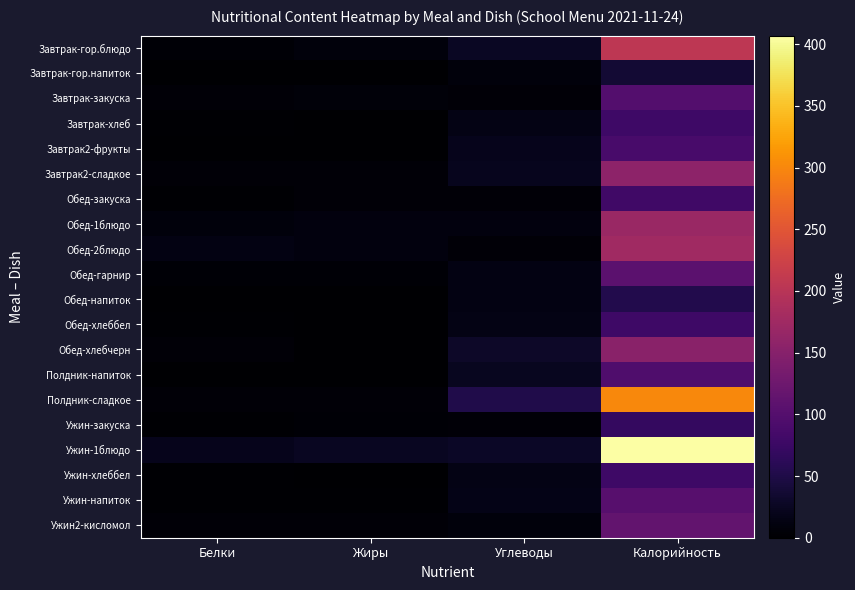

Between Углеводы and Жиры, which is larger?

Углеводы